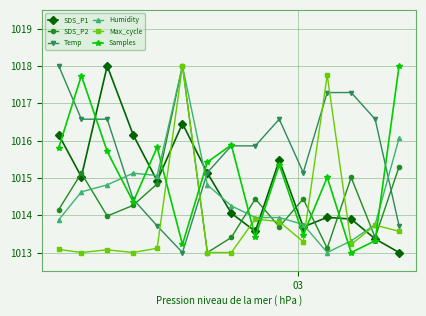

How many lines are shown in the chart?

6